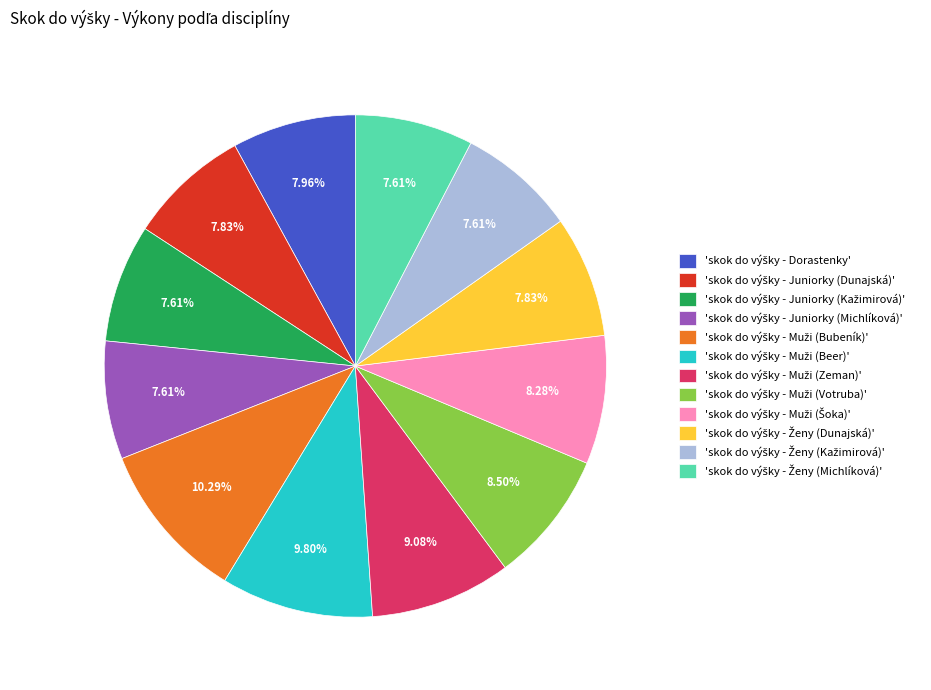

How many segments does this pie chart have?

12